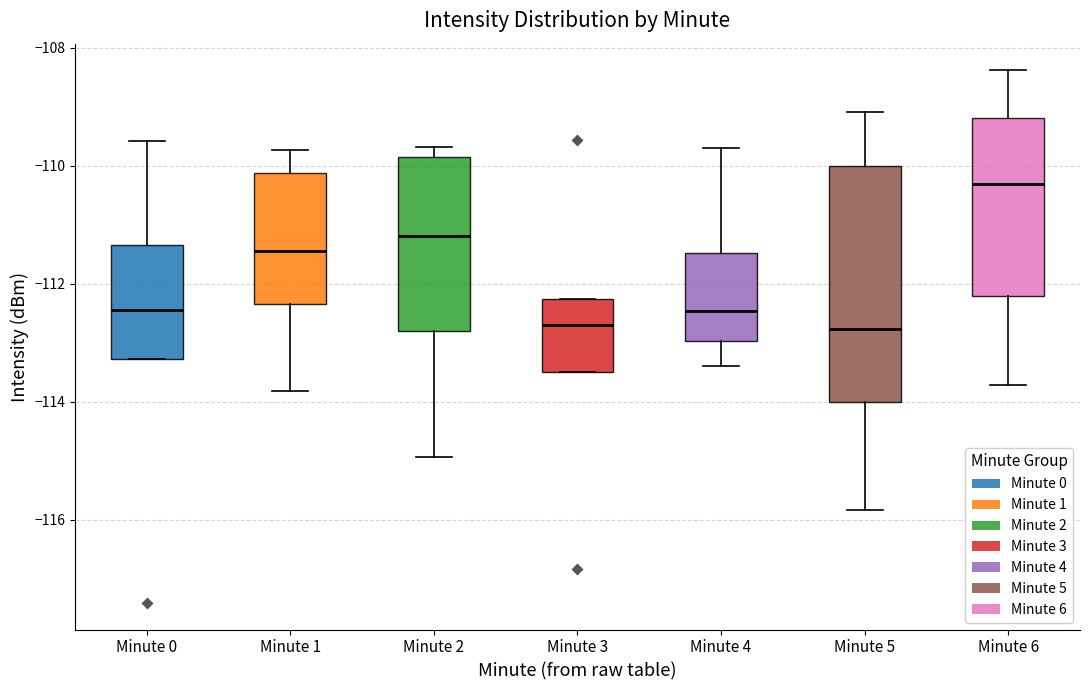

Reading left to right, read every box against the y-axis: the position of its median line, the range the box covers, and the ends of its whiskers. The values are not printed on the chart, so give them approximately, as read against the axis.

Minute 0: median -112.4, box -113.2 to -111.4, whiskers -113.2 to -109.6
Minute 1: median -111.4, box -112.4 to -110.2, whiskers -113.8 to -109.8
Minute 2: median -111.2, box -112.8 to -109.8, whiskers -115.0 to -109.6
Minute 3: median -112.6, box -113.4 to -112.2, whiskers -113.4 to -112.2
Minute 4: median -112.4, box -113.0 to -111.4, whiskers -113.4 to -109.6
Minute 5: median -112.8, box -114.0 to -110.0, whiskers -115.8 to -109.0
Minute 6: median -110.4, box -112.2 to -109.2, whiskers -113.8 to -108.4